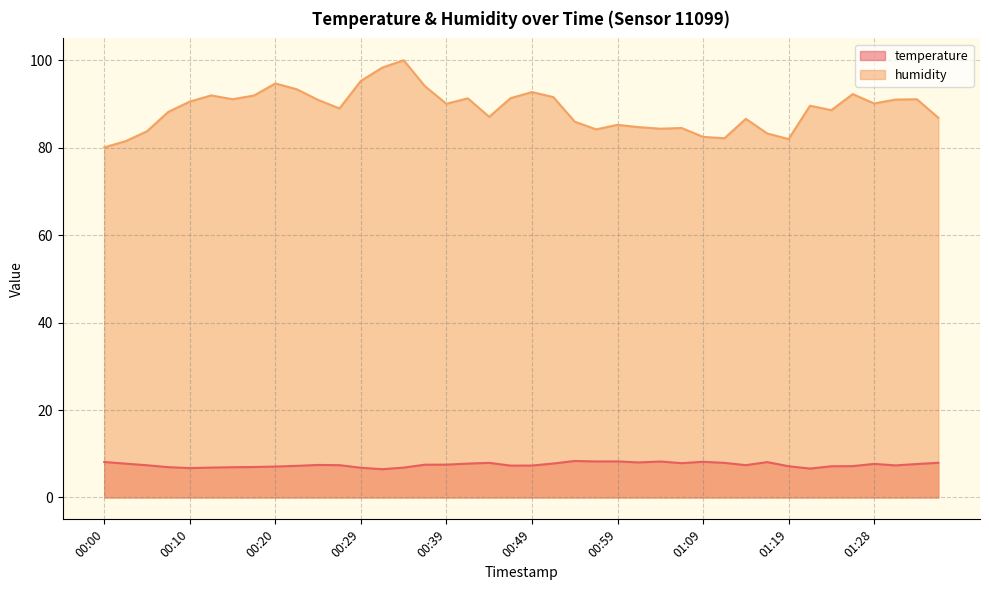

How many categories are shown in the chart?

40